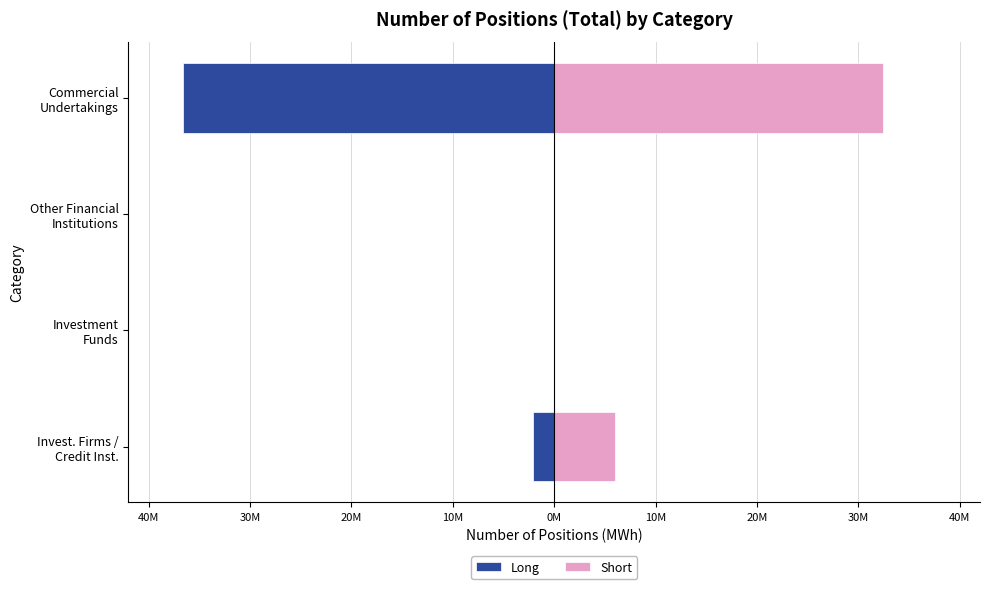

List the series in order of their overall mean, highest first.

Short, Long